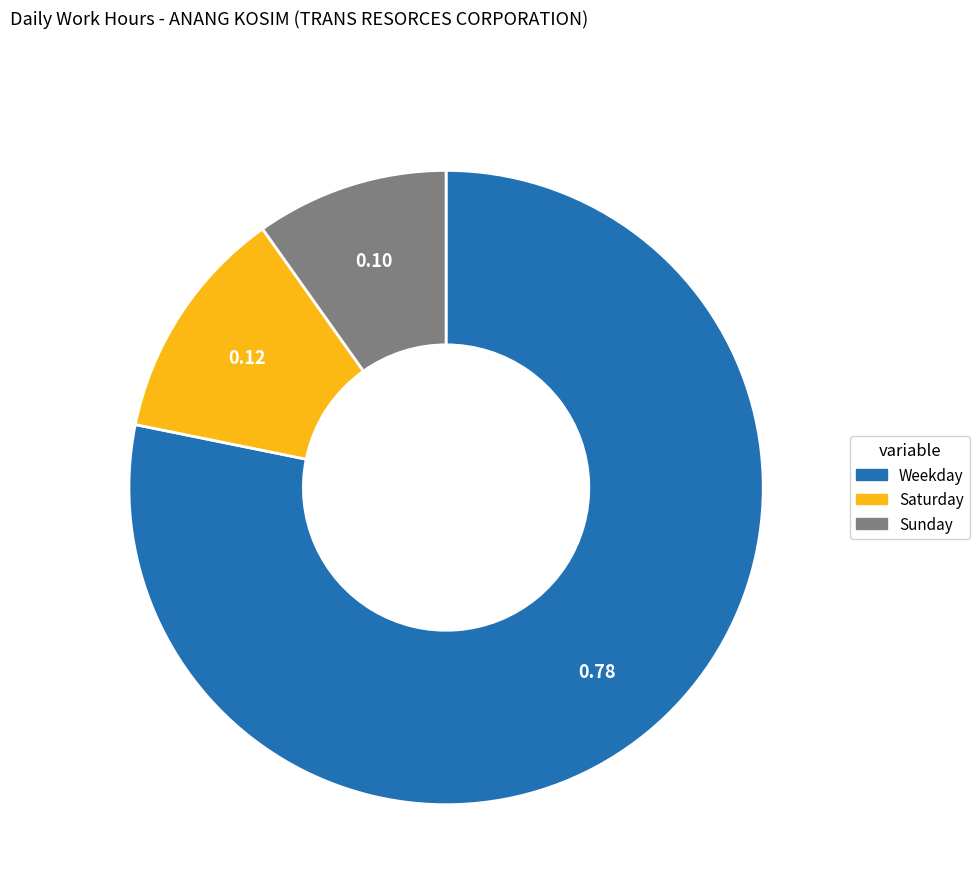

Is there any slice that represents more than half of the pie?

Yes